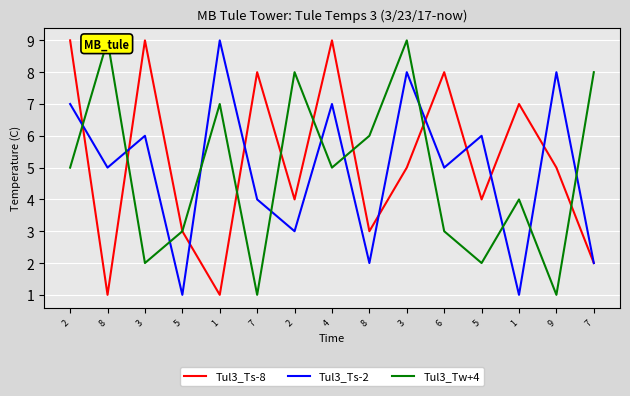

Between which two adjacent categories do Tul3_Ts-8 and Tul3_Tw+4 first intersect?

2 and 8